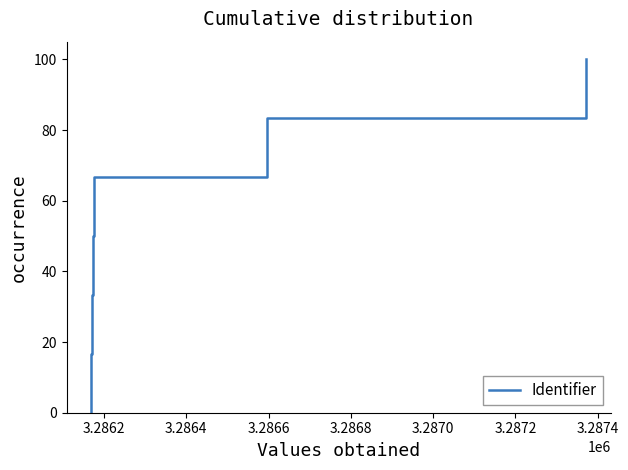

Is it true that the value at 3.2862 is 26.8?

False